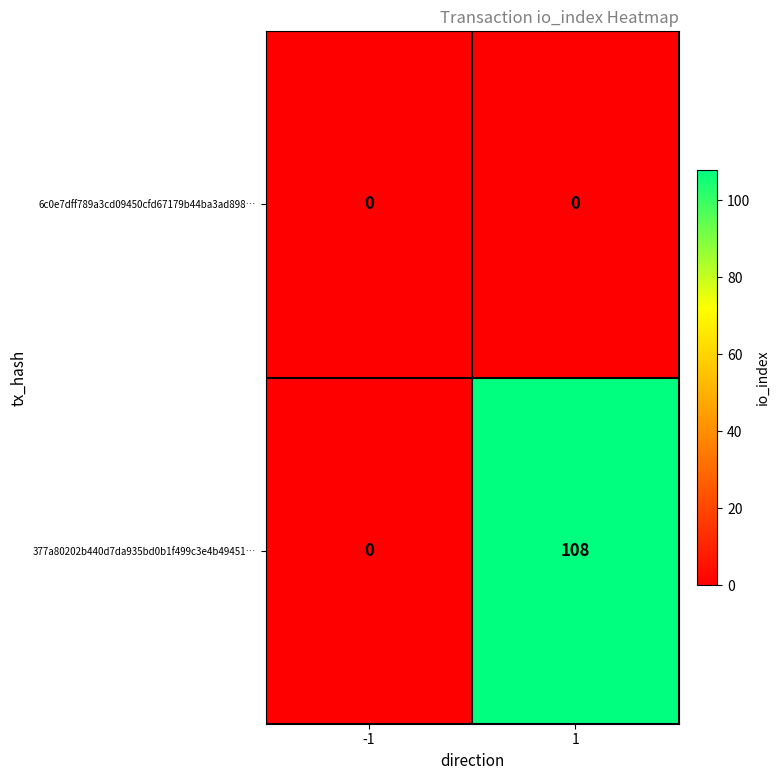

How many data points does each series have?

2